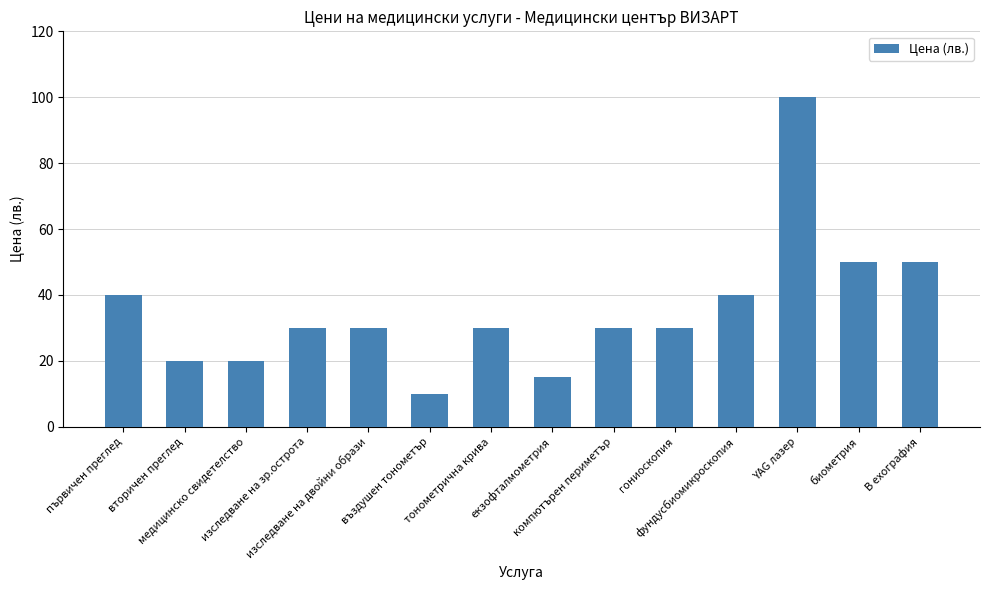

What is the average value?

35